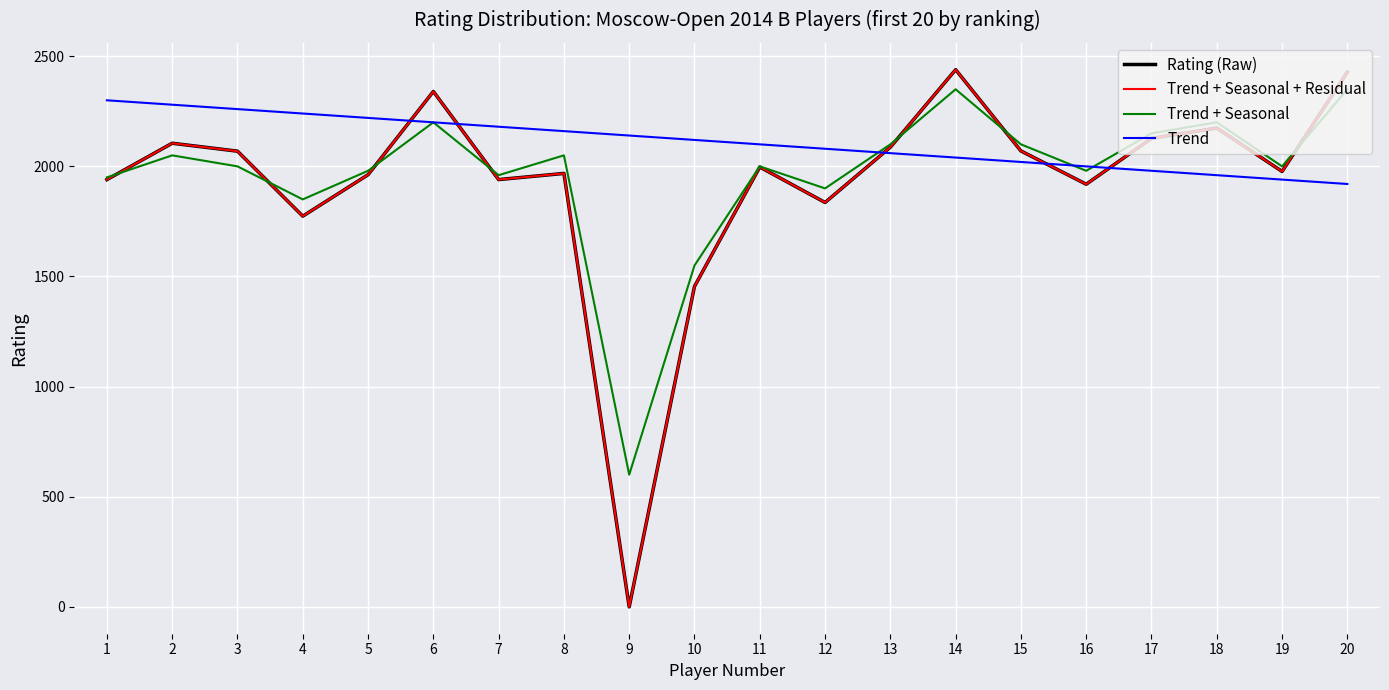

Where does the Trend + Seasonal series first go above 2000?

2